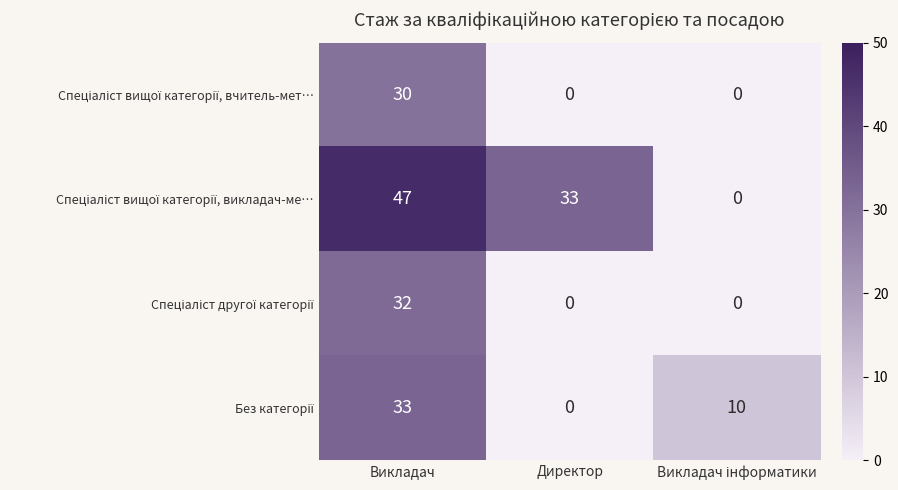

At which category does the chart reach its peak across all series?

Викладач